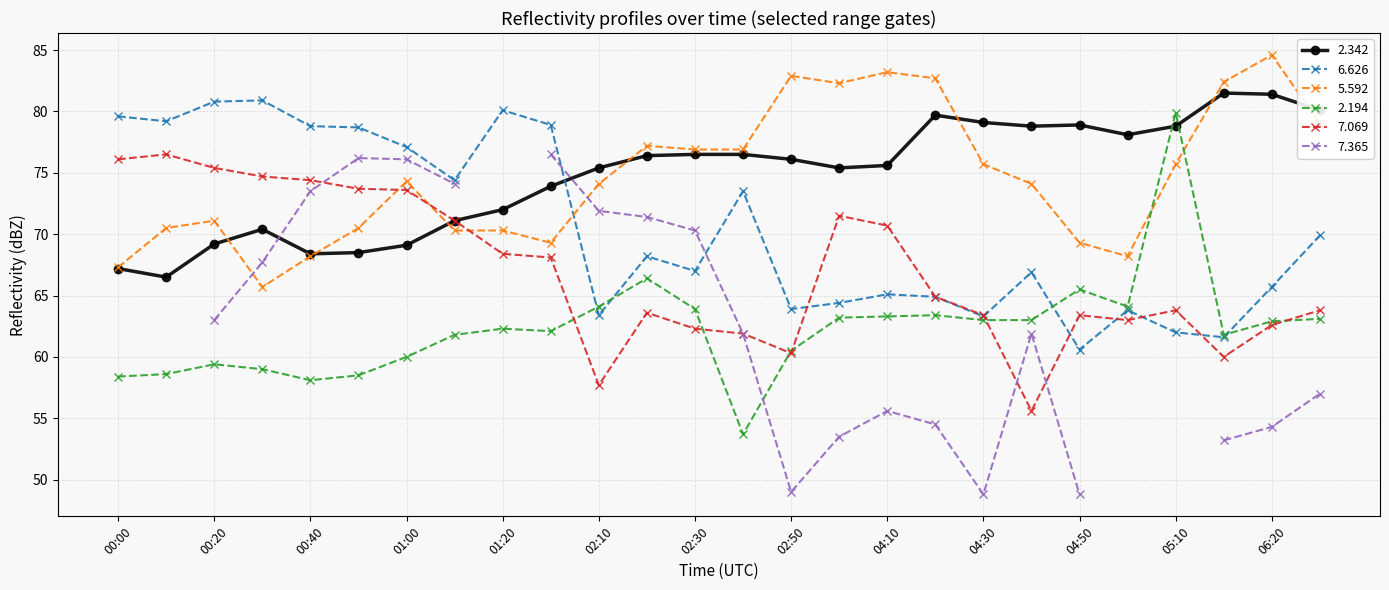

Which has a higher value, 00:30 or 02:30?

02:30